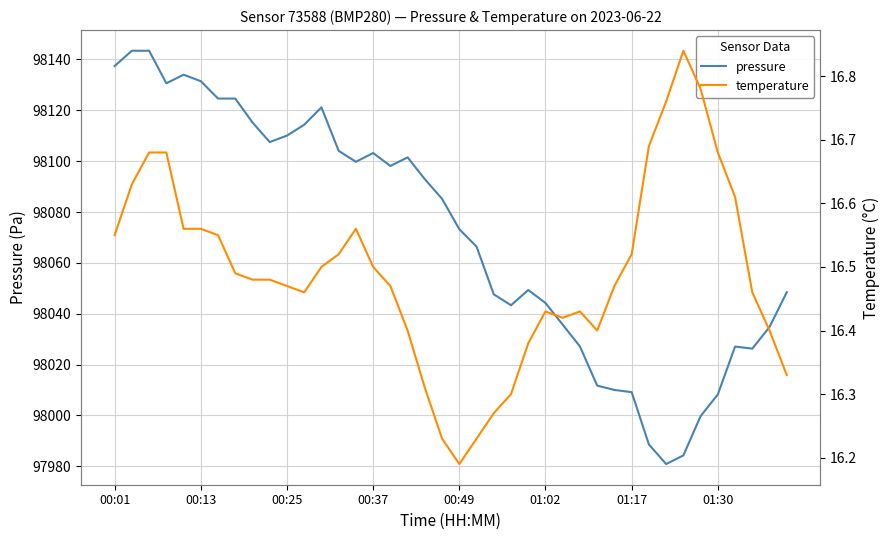

Reading left to right, extract all data points from this chart.

pressure: 98137.4	98143.4	98143.4	98130.6	98134.0	98131.5	98124.6	98124.6	98115.2	98107.5	98110.1	98114.3	98121.2	98104.1	98099.8	98103.2	98098.1	98101.5	98092.9	98085.2	98073.2	98066.4	98047.6	98043.3	98049.3	98044.2	98035.7	98027.1	98011.7	98010.0	98009.2	97988.6	97980.9	97984.3	97999.7	98008.3	98027.1	98026.3	98034.8	98048.5
temperature: 16.6	16.6	16.7	16.7	16.6	16.6	16.6	16.5	16.5	16.5	16.5	16.5	16.5	16.5	16.6	16.5	16.5	16.4	16.3	16.2	16.2	16.2	16.3	16.3	16.4	16.4	16.4	16.4	16.4	16.5	16.5	16.7	16.8	16.8	16.8	16.7	16.6	16.5	16.4	16.3